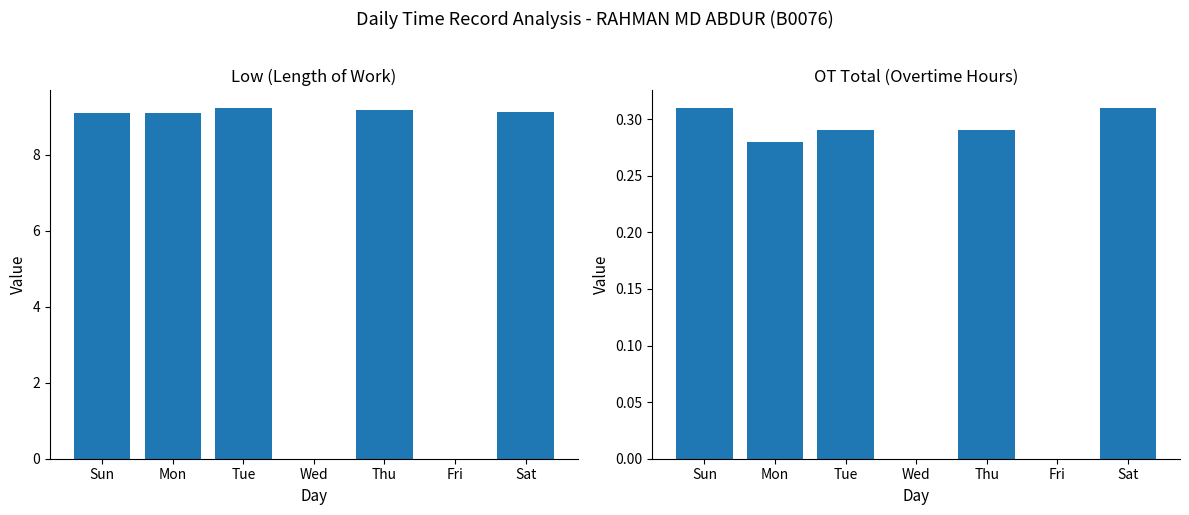

What is the difference between the Low values at Mon and Thu?

0.1